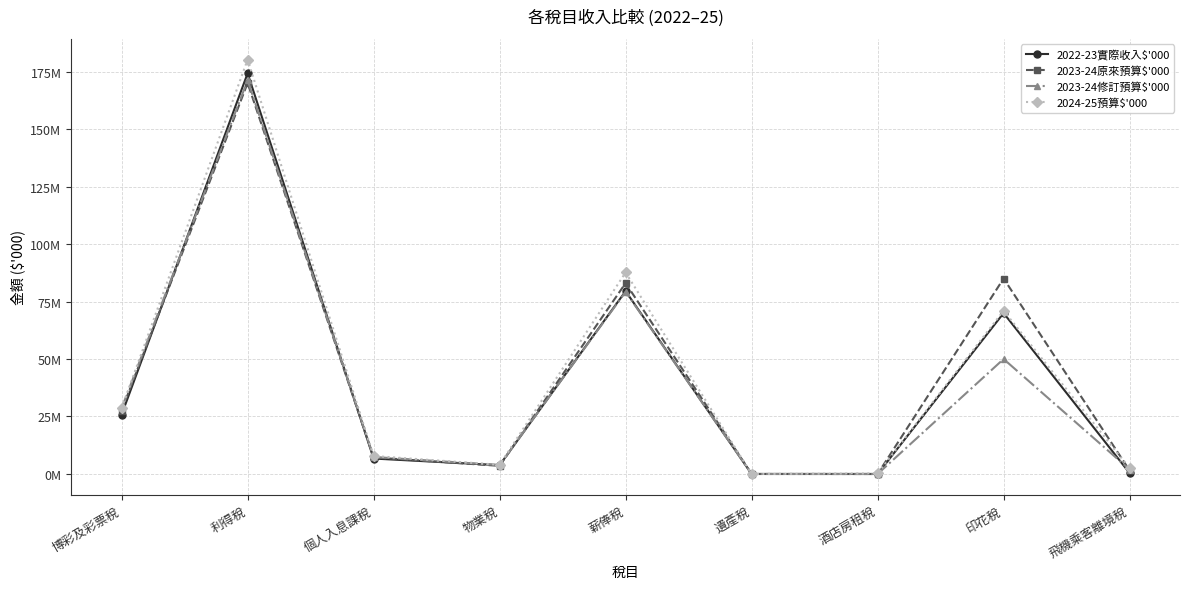

What is the spread (max minus min) of values at 個人入息課稅?

1100159